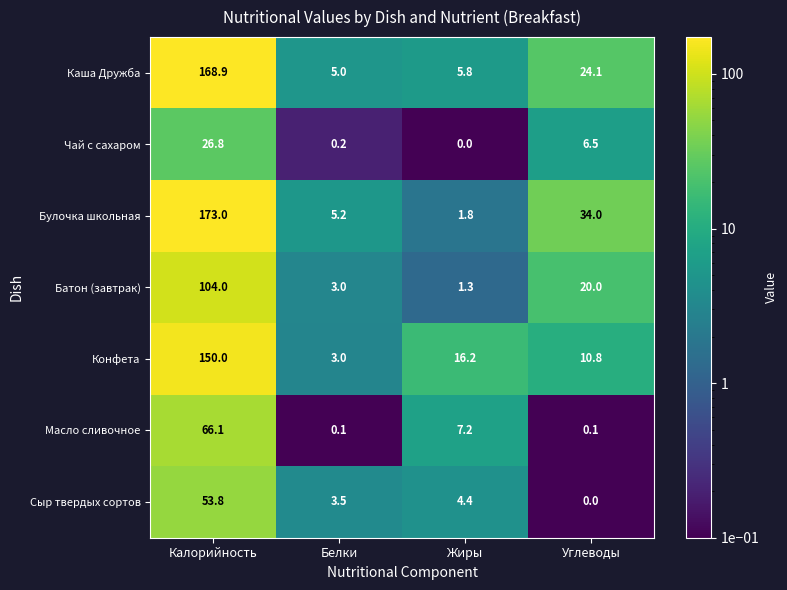

What is the spread (max minus min) of values at Углеводы?

34.0